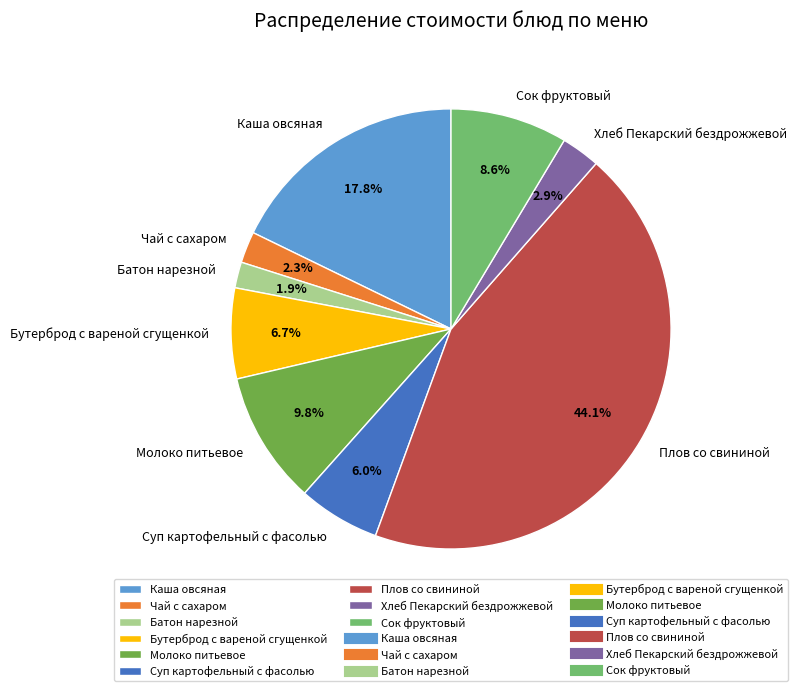

The Бутерброд с вареной сгущенкой slice represents 21% of the pie. True or false?

False